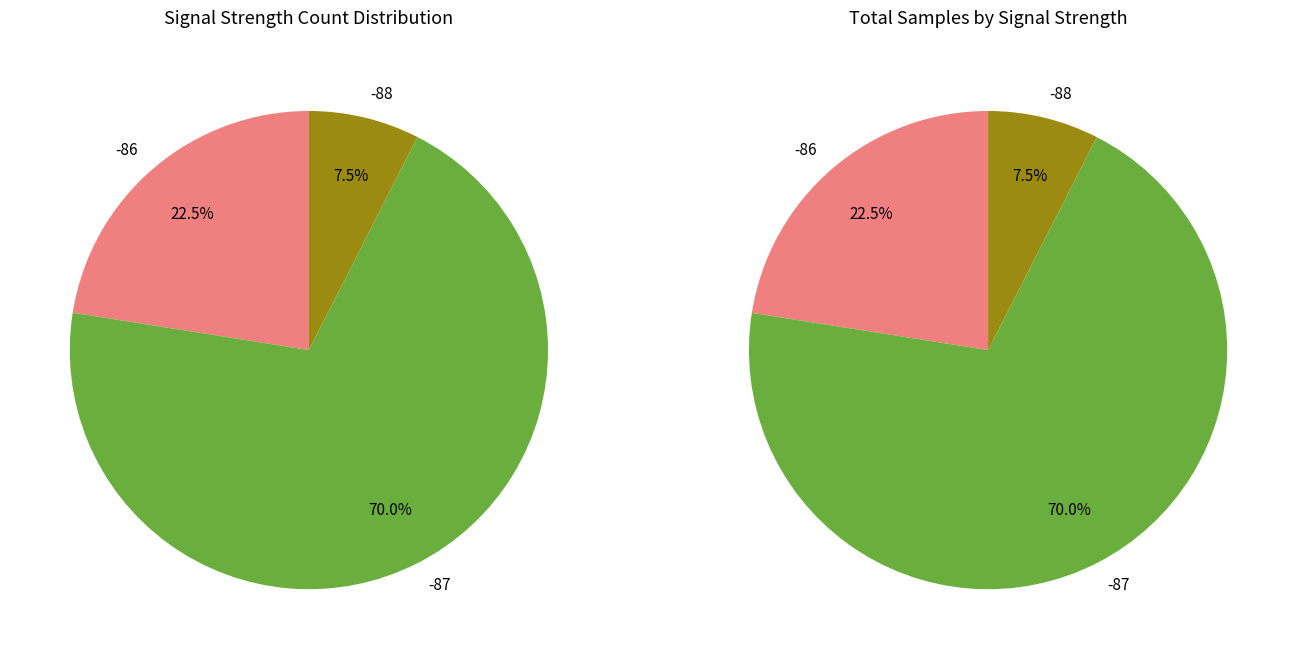

Does 5 account for over 50% of the chart?

No